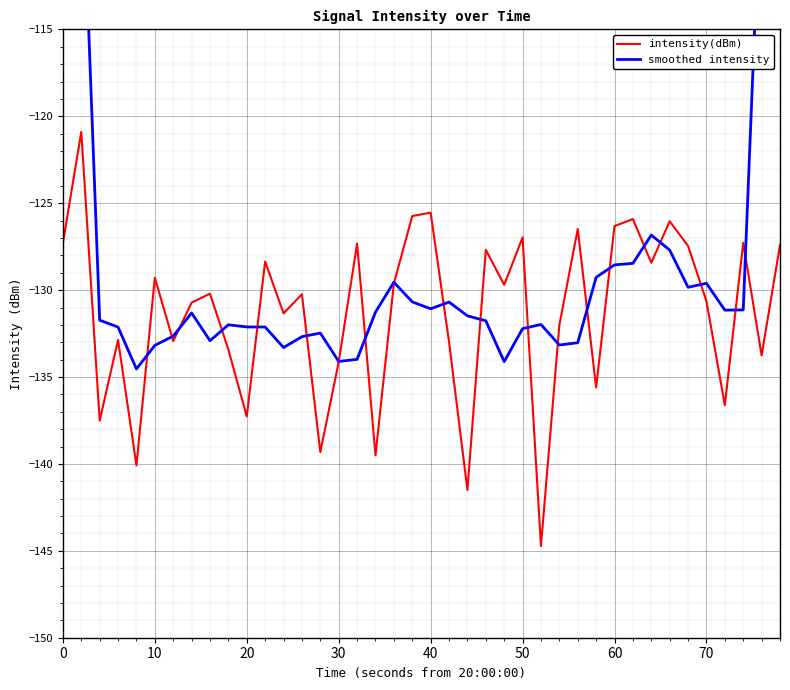

How many interior local peaks does the intensity(dBm) series have?

14